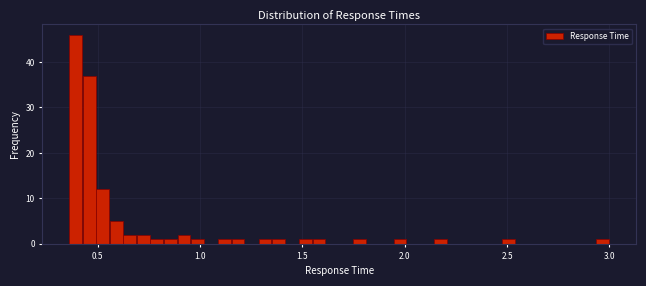

Around what value on the x-axis is the tallest bar? Give the approximate position of its centre, as read against the axis.

0.40